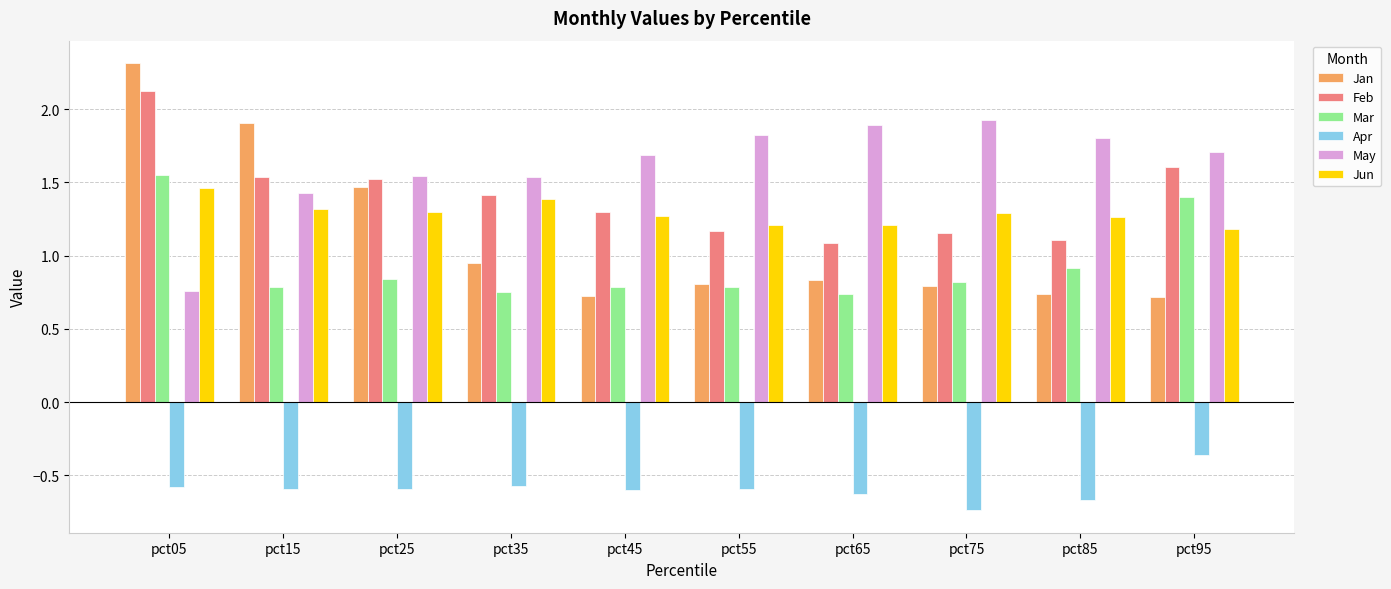

What is the average value of the Jan series?

1.1